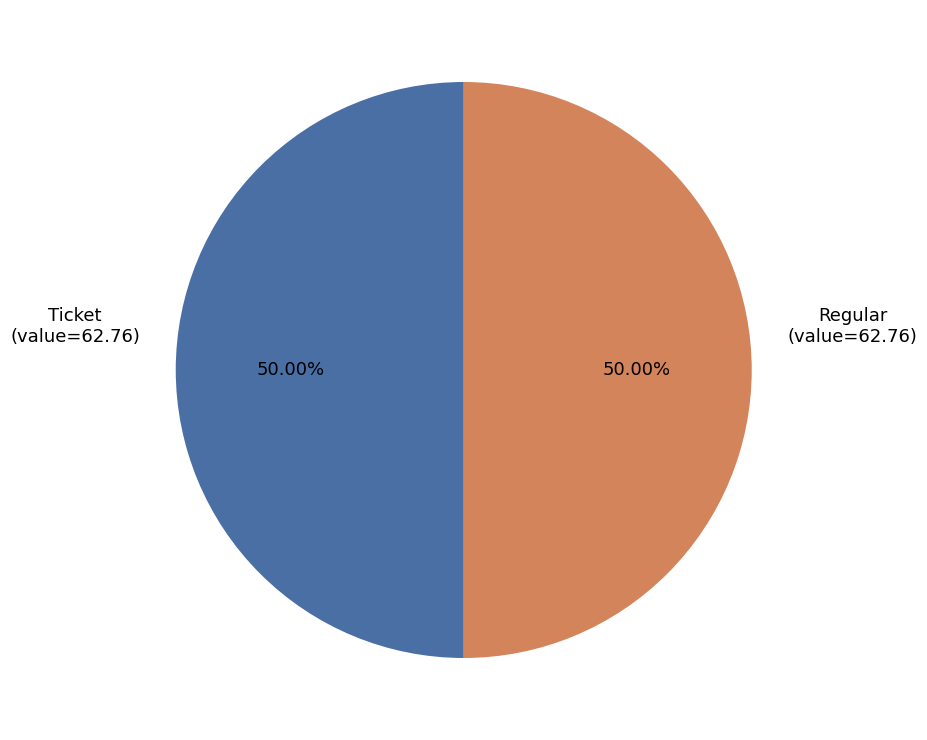

Do Regular and Ticket together represent more than half of the pie?

Yes